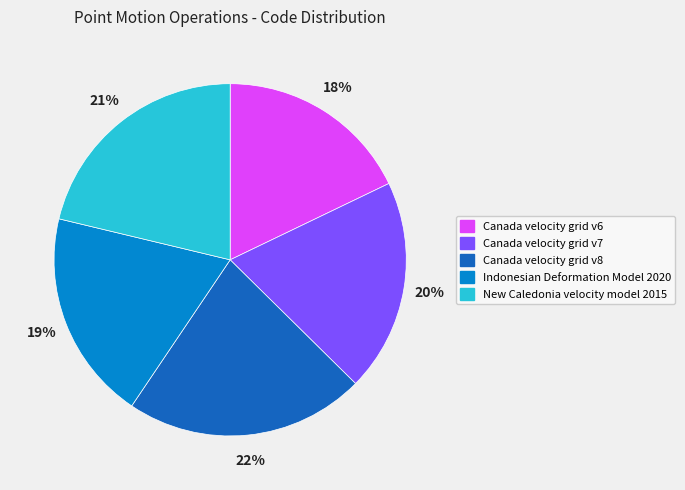

Count the number of slices in the pie.

5